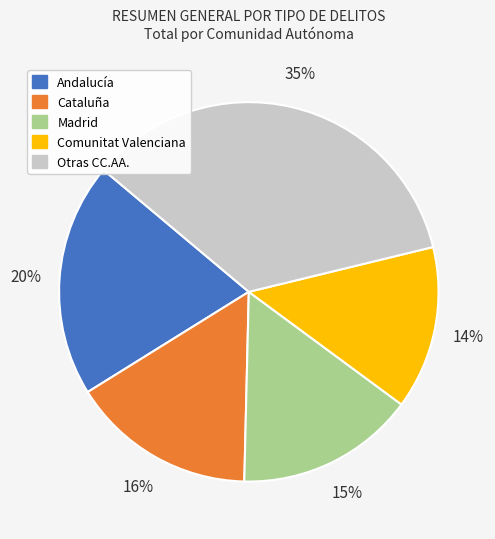

How many slices are in this pie chart?

5